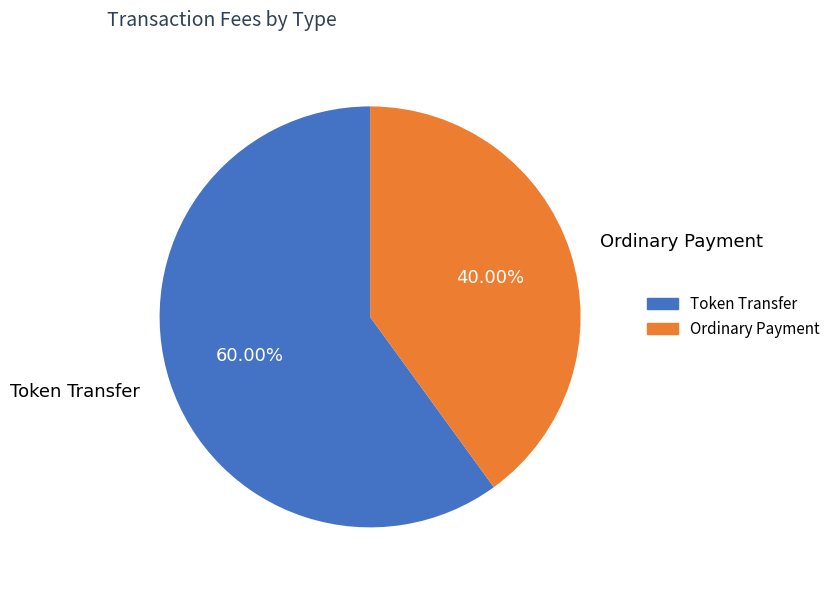

How many segments does this pie chart have?

2